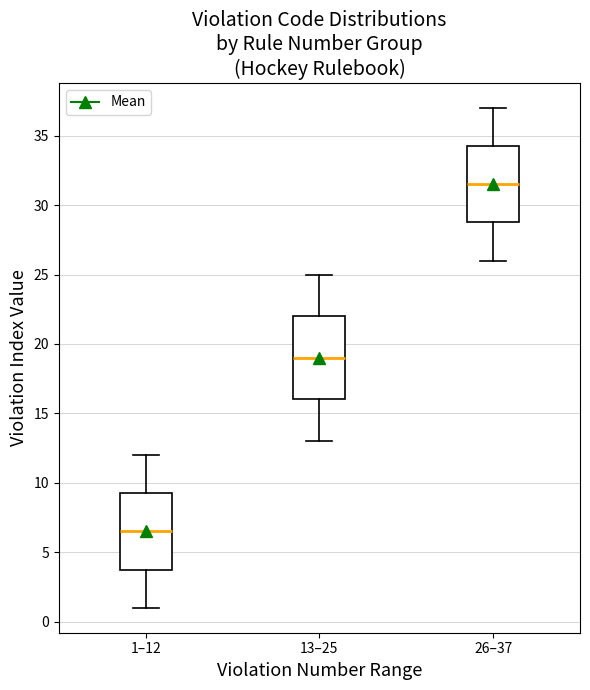

Which box's median line is the lowest?

1–12